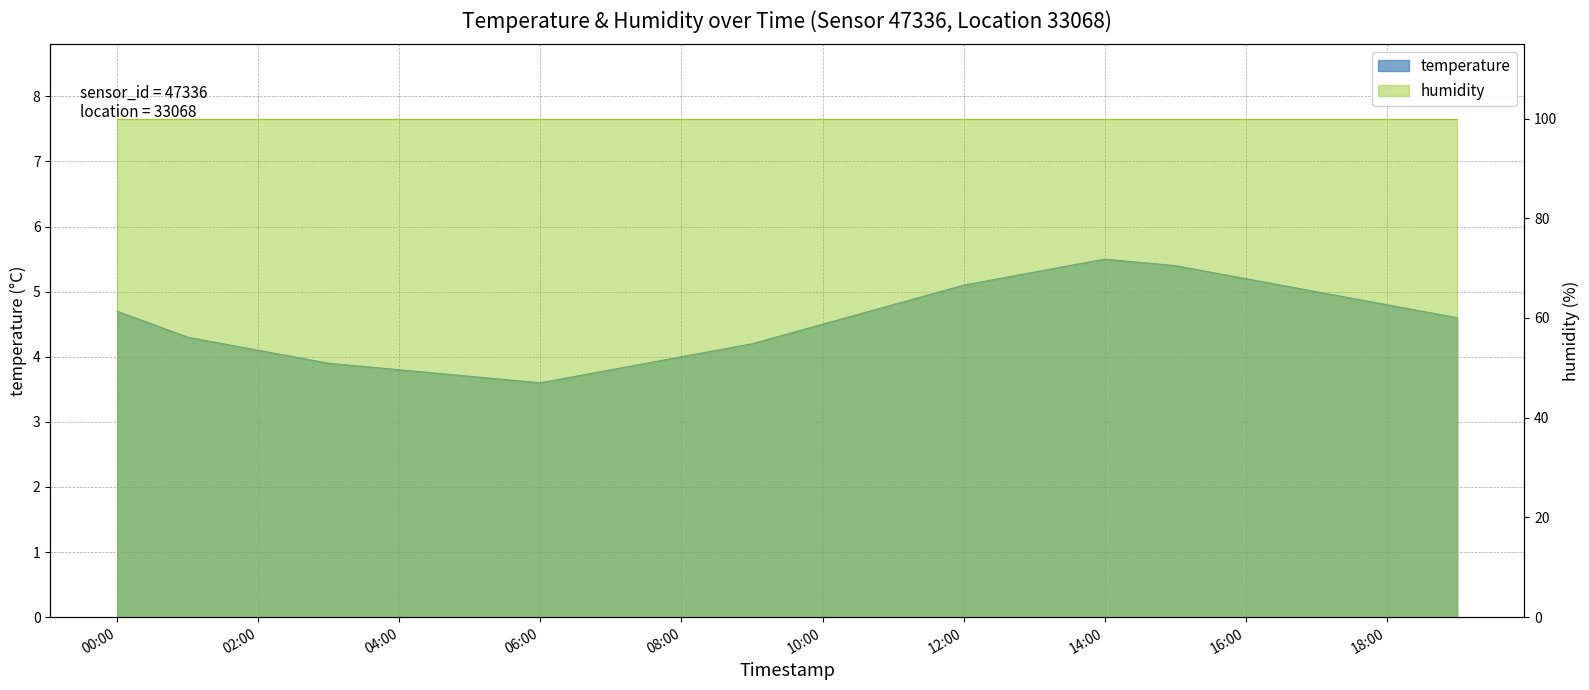

What position from the right is 08:00?

12